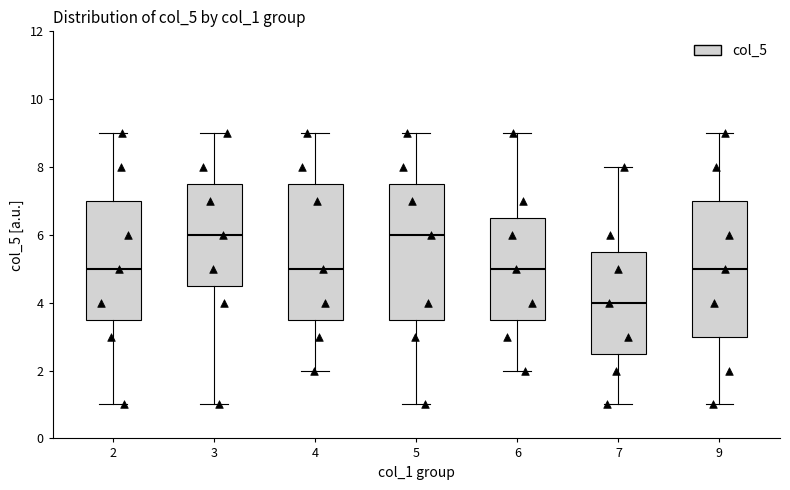

Reading left to right, transcribe this box plot: for each box, give where its median line is, the range the box spans, and where its two whiskers end, as read against the y-axis. The values are not printed on the chart, so give them approximately, as read against the axis.

2: median 5.0, box 3.6 to 7.0, whiskers 1.0 to 9.0
3: median 6.0, box 4.6 to 7.6, whiskers 1.0 to 9.0
4: median 5.0, box 3.6 to 7.6, whiskers 2.0 to 9.0
5: median 6.0, box 3.6 to 7.6, whiskers 1.0 to 9.0
6: median 5.0, box 3.6 to 6.6, whiskers 2.0 to 9.0
7: median 4.0, box 2.6 to 5.6, whiskers 1.0 to 8.0
9: median 5.0, box 3.0 to 7.0, whiskers 1.0 to 9.0